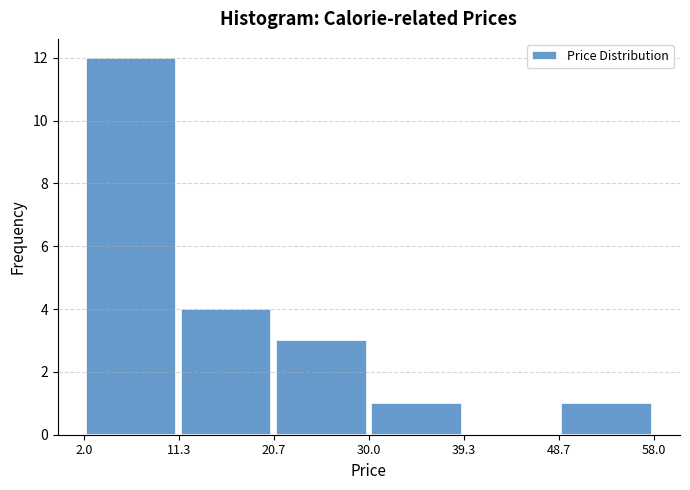

How tall is the bar that spans 11.3 to 20.7 on the x-axis? The values are not printed on the chart, so give them approximately, as read against the axis.

4